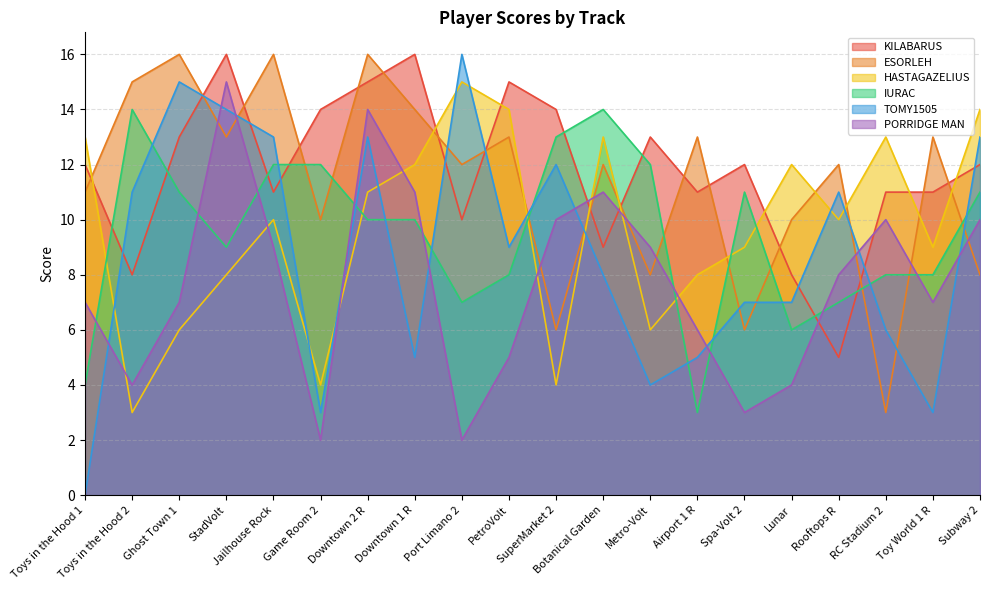

Where is the first local maximum for HASTAGAZELIUS?

Jailhouse Rock